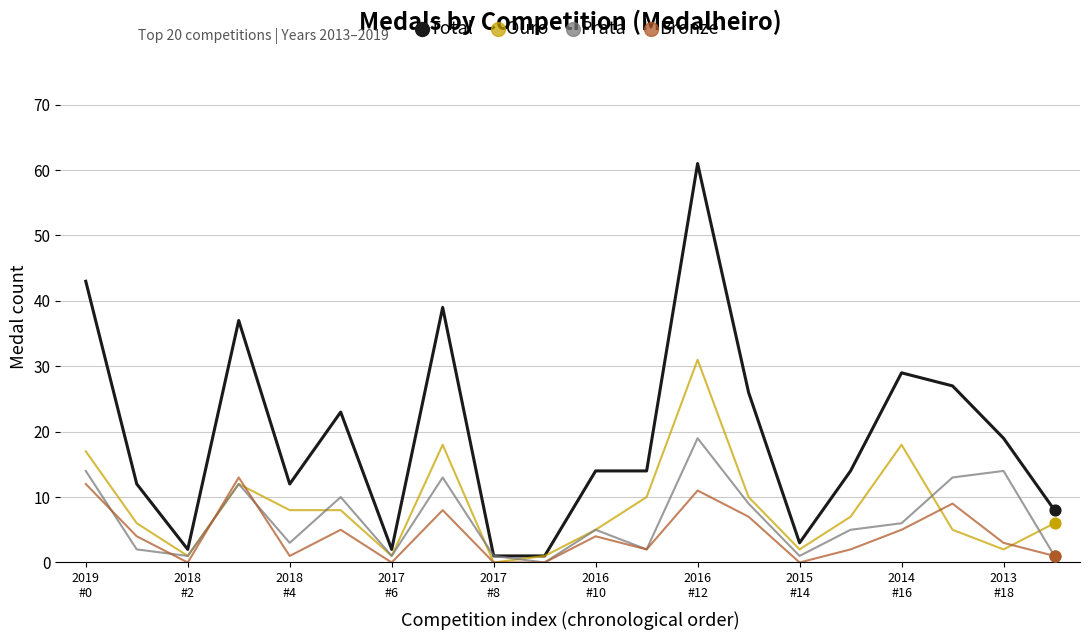

Which series has the largest total across all categories?

Total